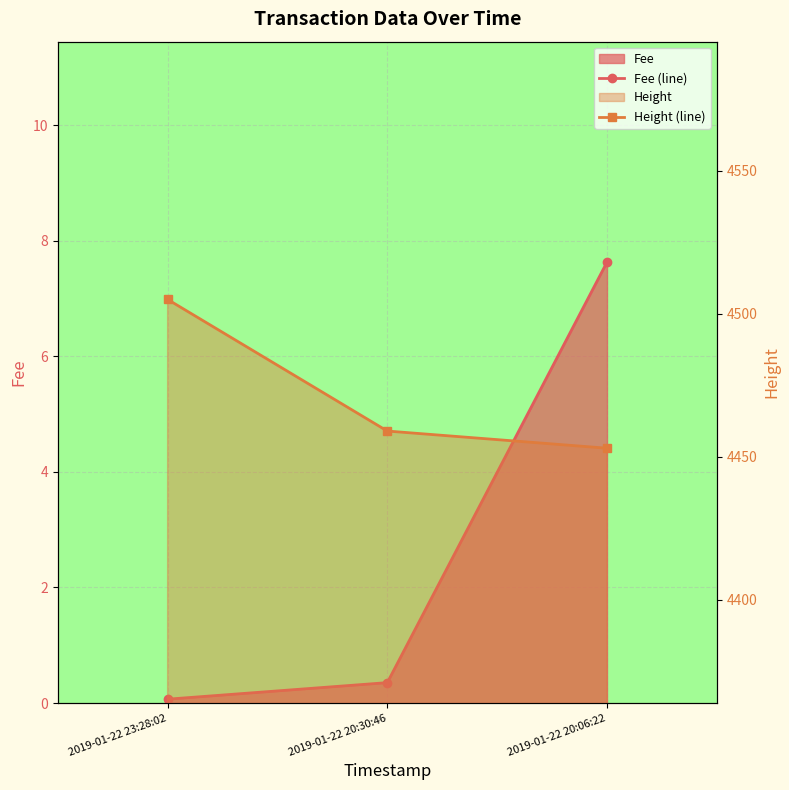

At which label is Height (line) closest to 4479?

2019-01-22 20:30:46